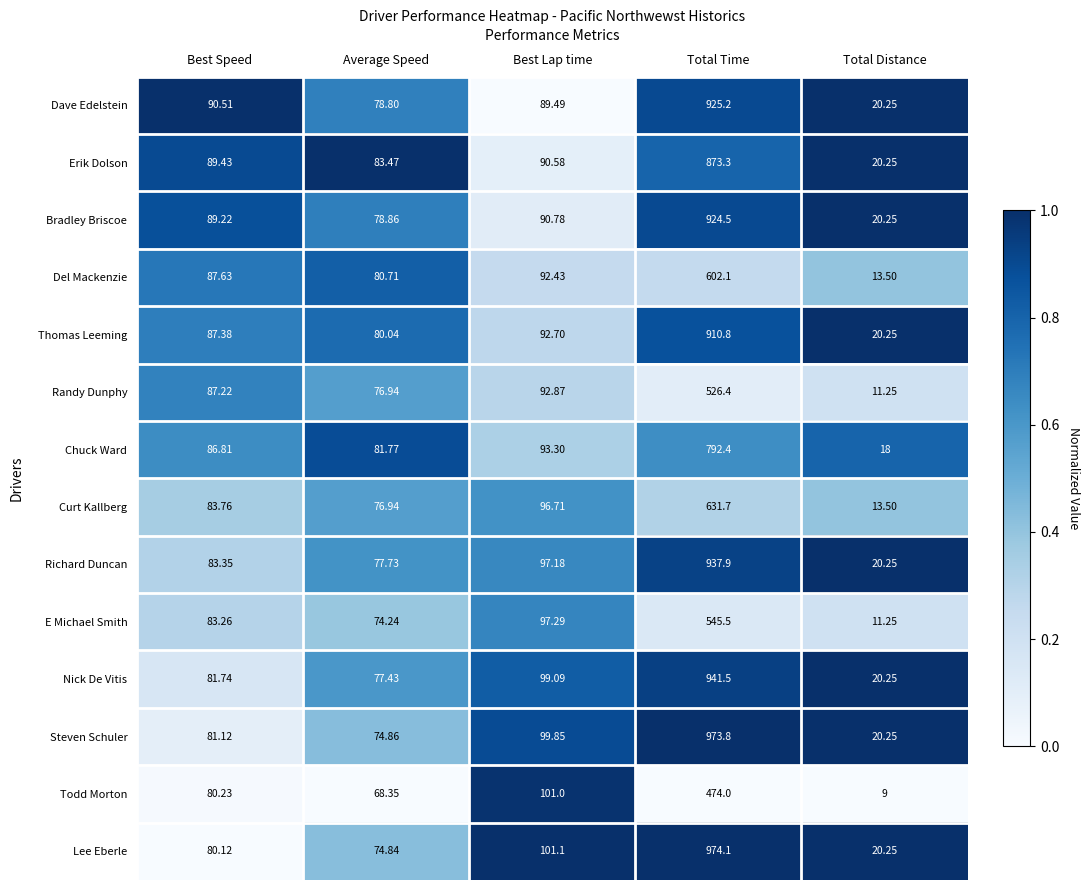

Which category has the highest value across all series?

Total Time